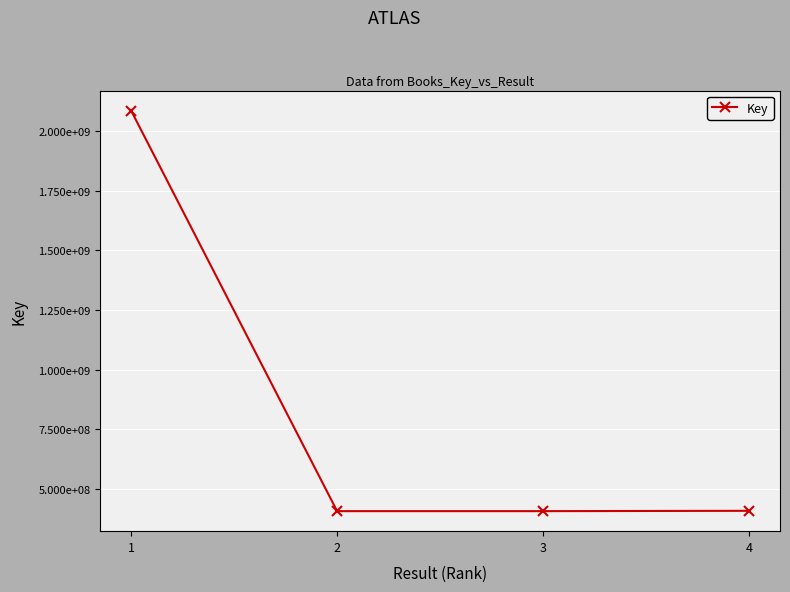

Rank the categories by value from lowest to highest.

2, 3, 4, 1